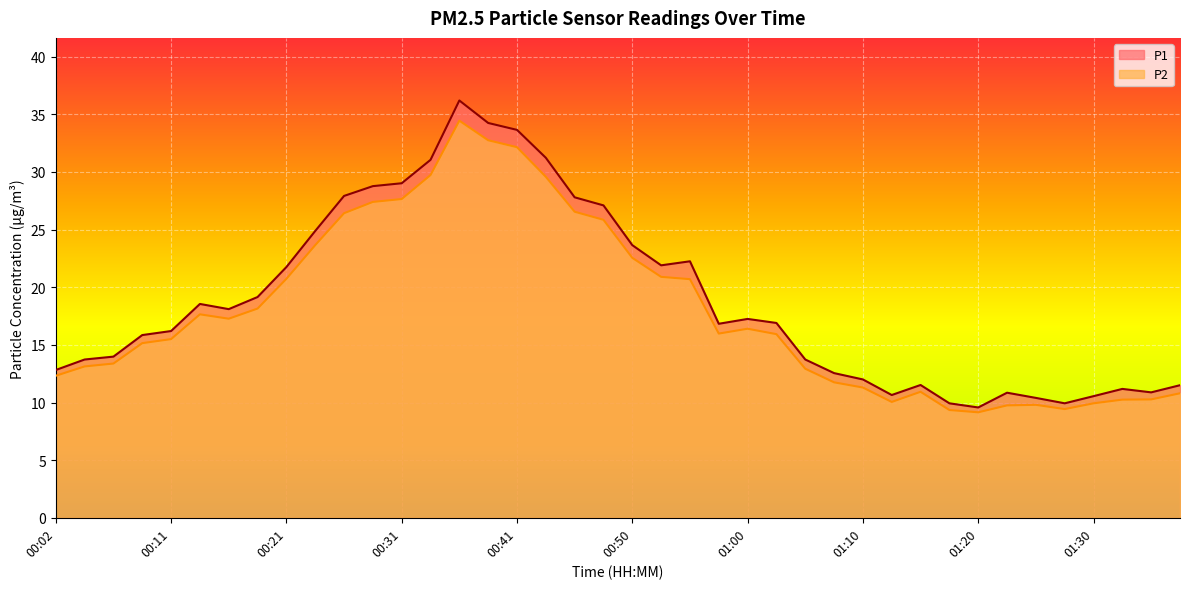

Rank the series by their maximum value, from lowest to highest.

P2, P1